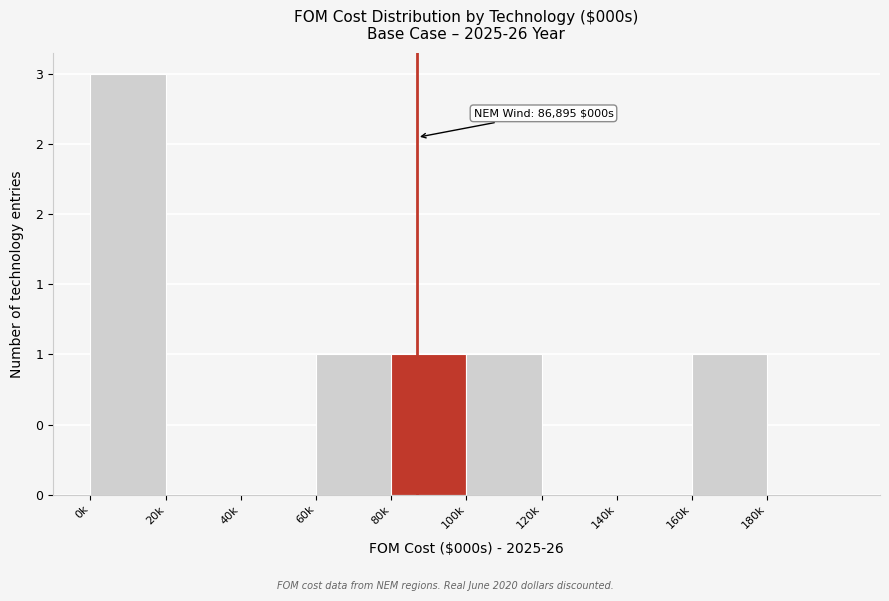

Are the bars horizontal?

No